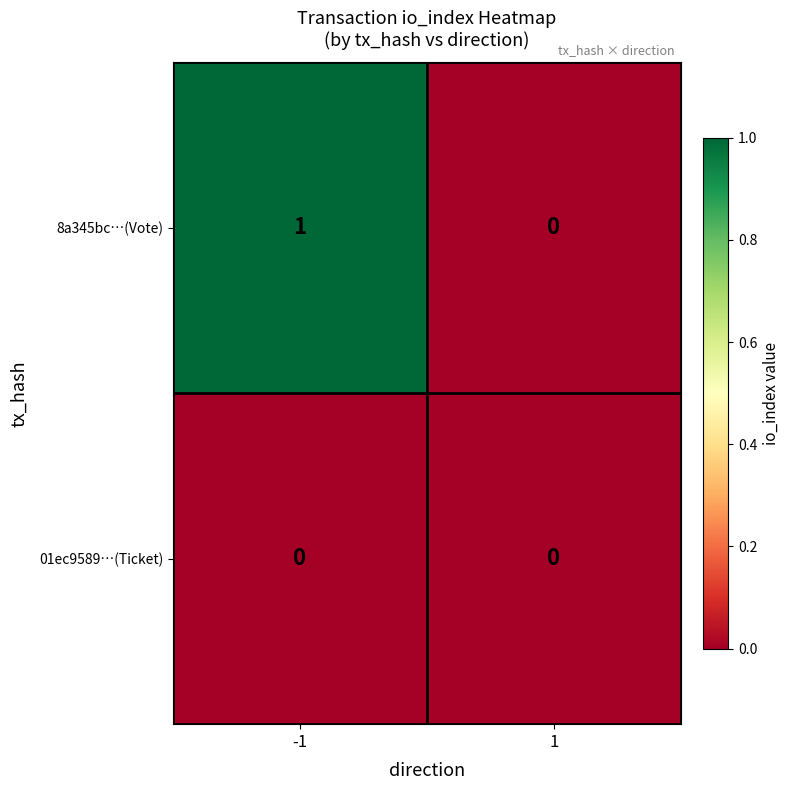

How many series are shown in this chart?

2